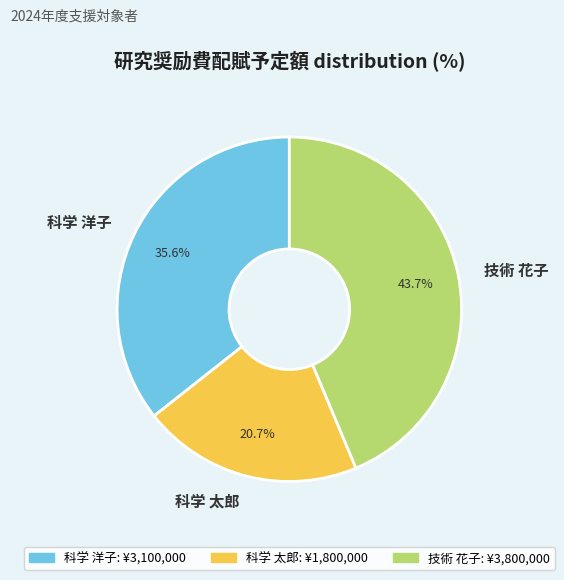

Do 科学 太郎 and 技術 花子 together represent more than half of the pie?

Yes